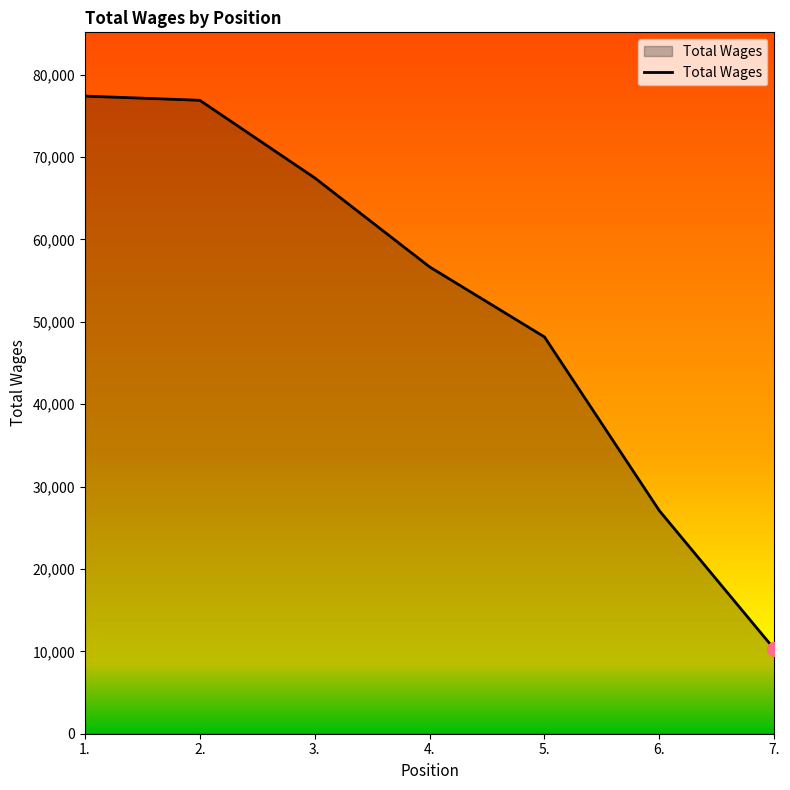

True or false: the data shows 32595 at 4..

False